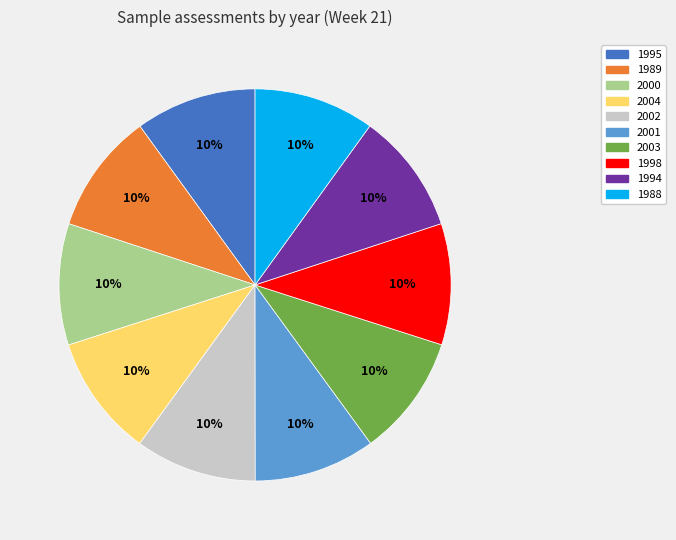

To the nearest percent, what percentage of the pie is 2004?

10%